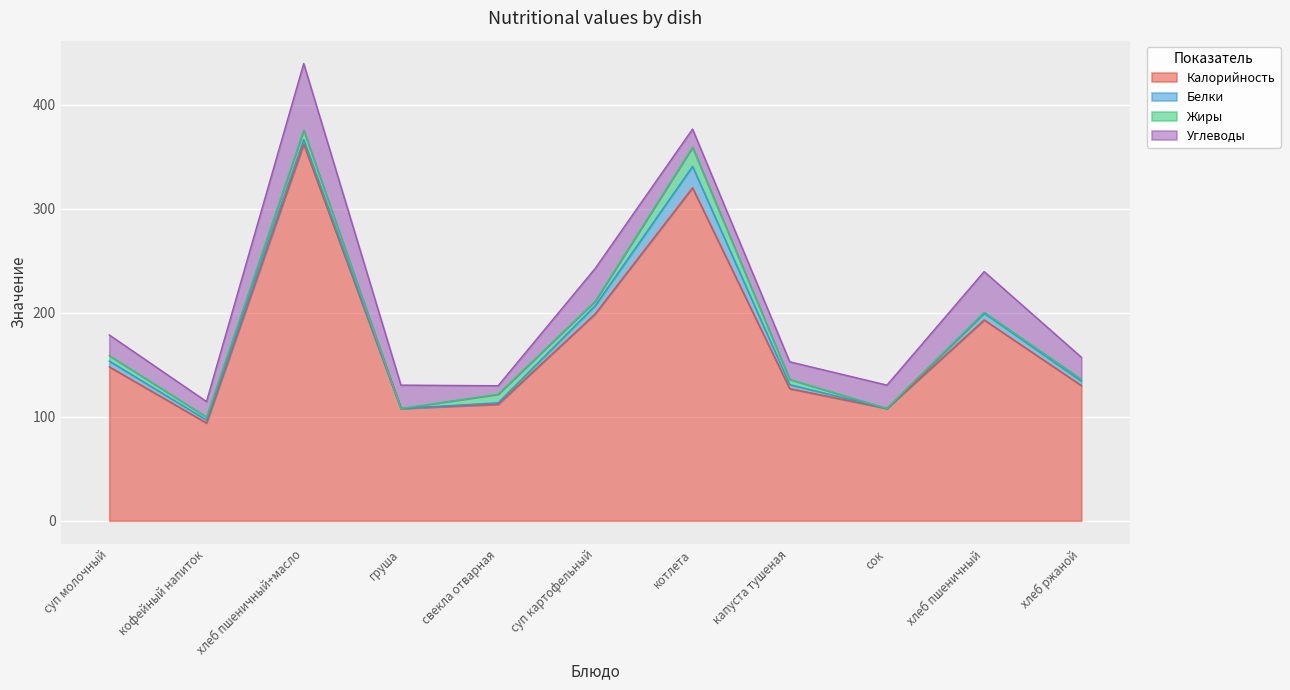

Which series has the largest total across all categories?

Калорийность